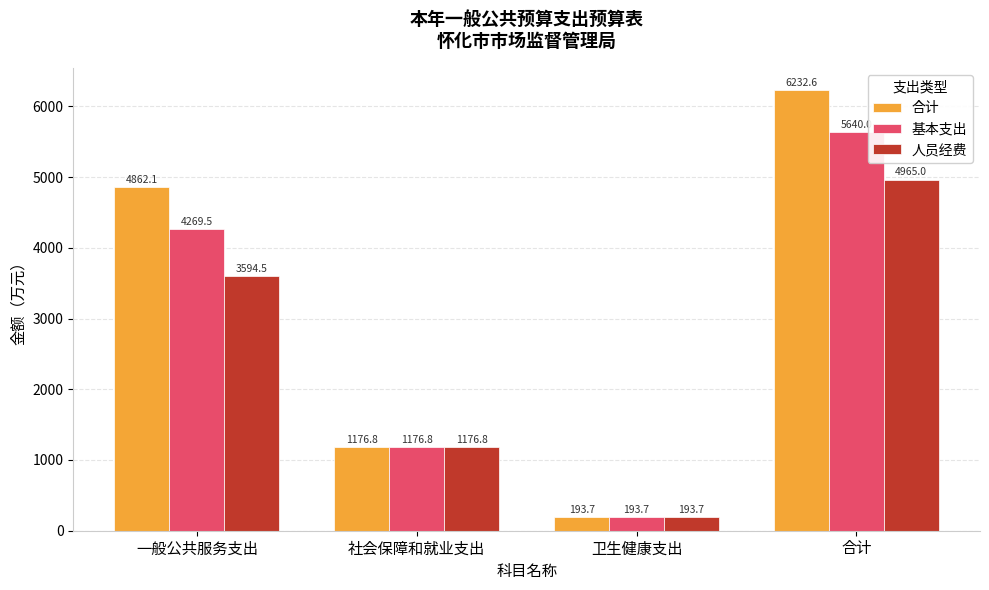

Does the chart contain any negative values?

No